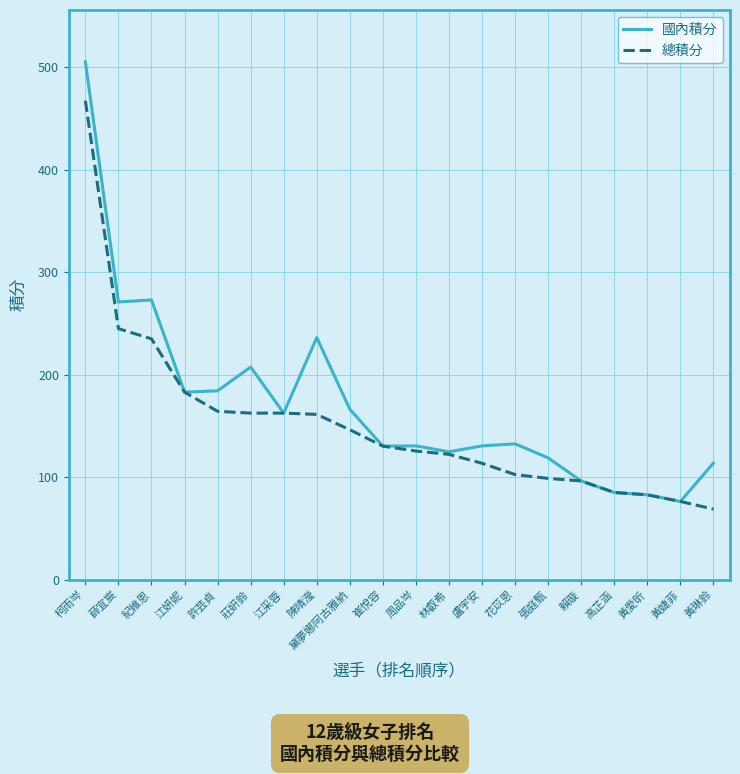

What is the total value across all series at 黃愛昕?

165.5